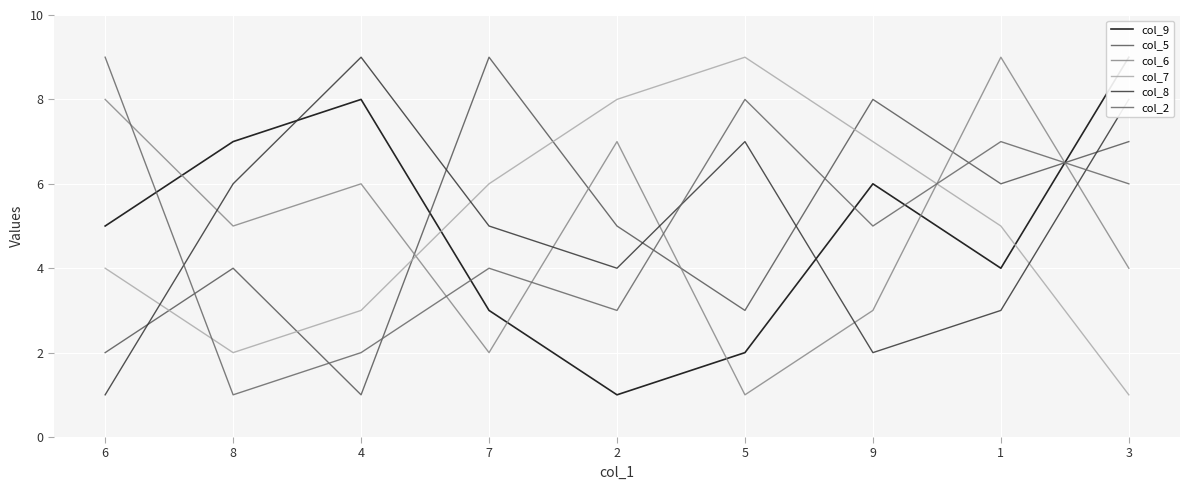

Is it true that col_7 equals 4 at 6?

True